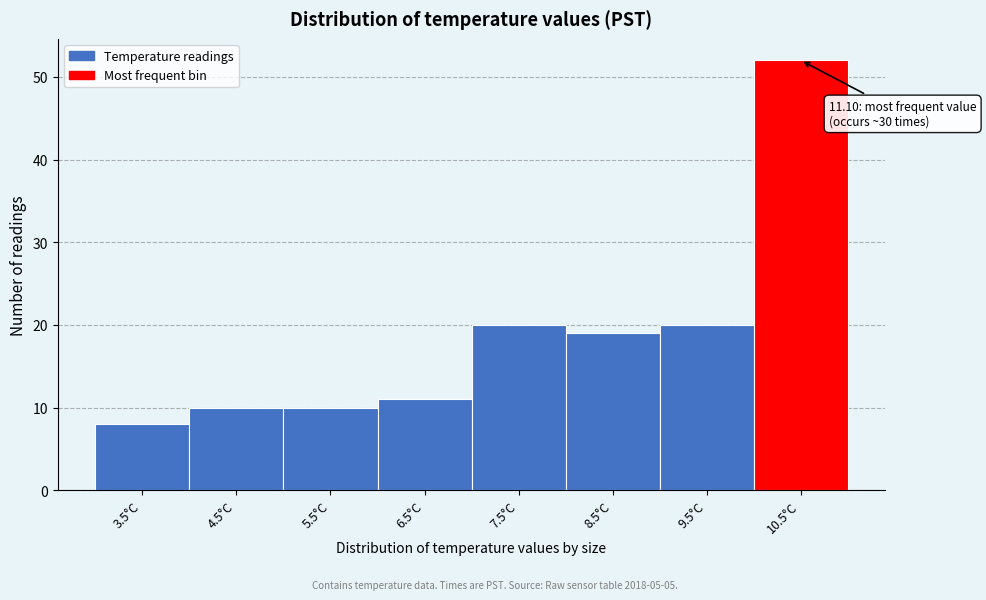

Reading left to right, transcribe all the data shown in this chart.

8	10	10	11	20	19	20	52